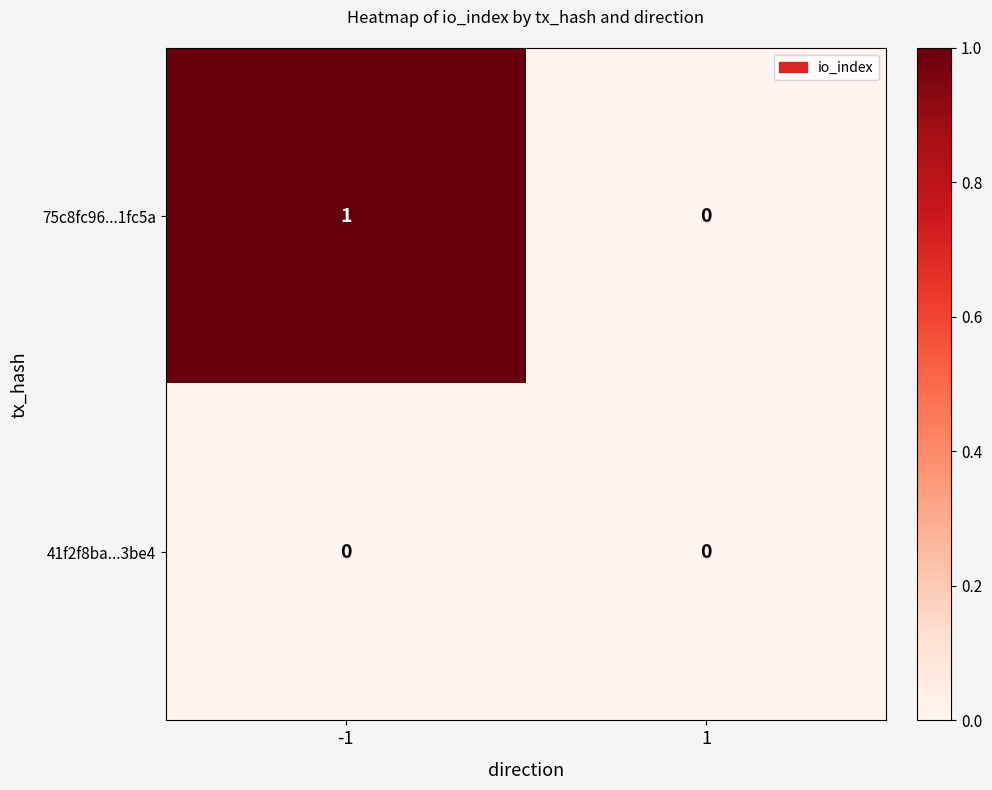

Reading left to right, extract all data points from this chart.

75c8fc96...1fc5a: 1	0
41f2f8ba...3be4: 0	0